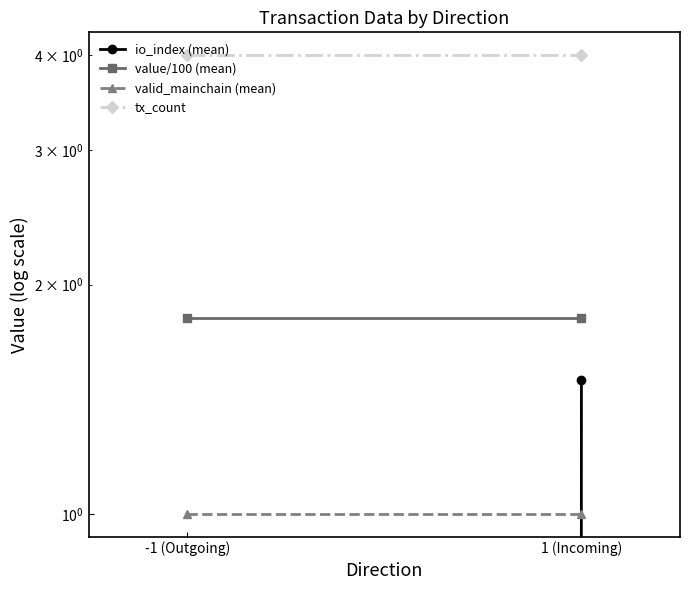

Read the value/100 (mean) value at -1 (Outgoing).

1.8